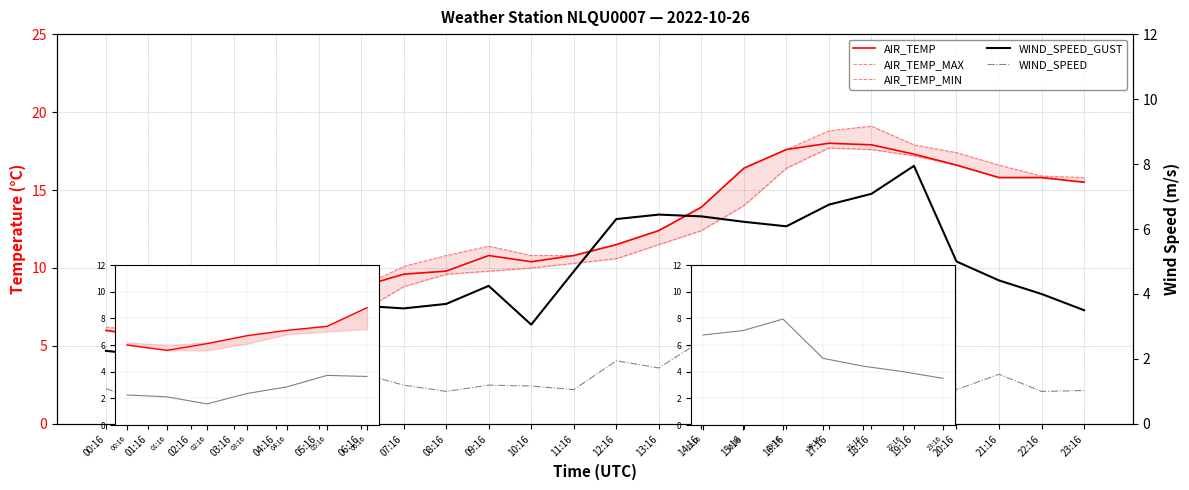

What is the spread (max minus min) of values at 14:16?

11.3